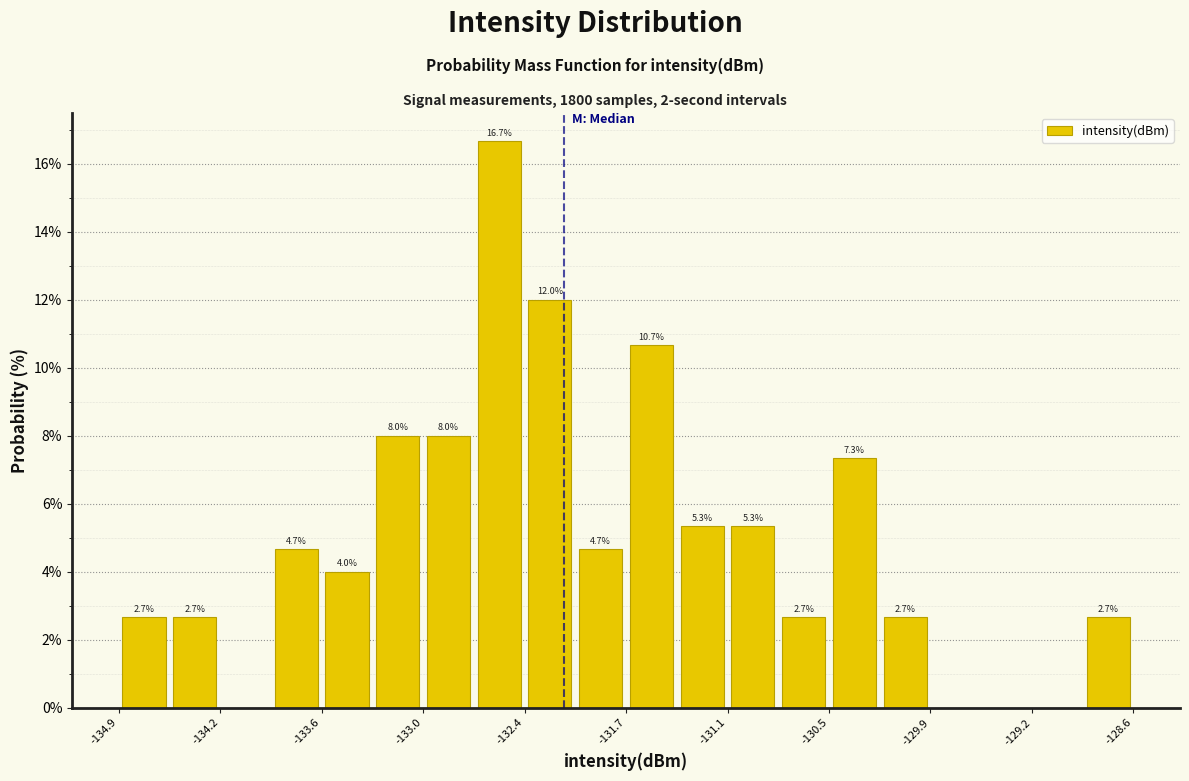

Read against the x-axis, roughly where is the centre of the tallest bar?

-132.5